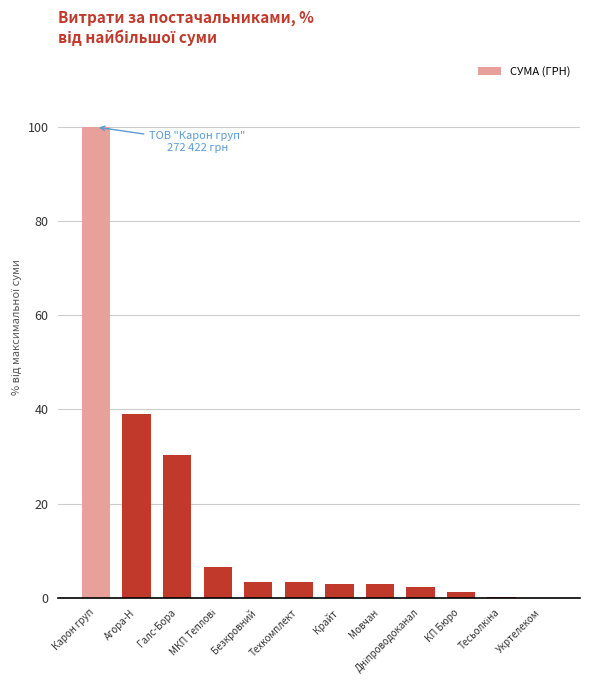

What is the greatest value displayed?

100.0